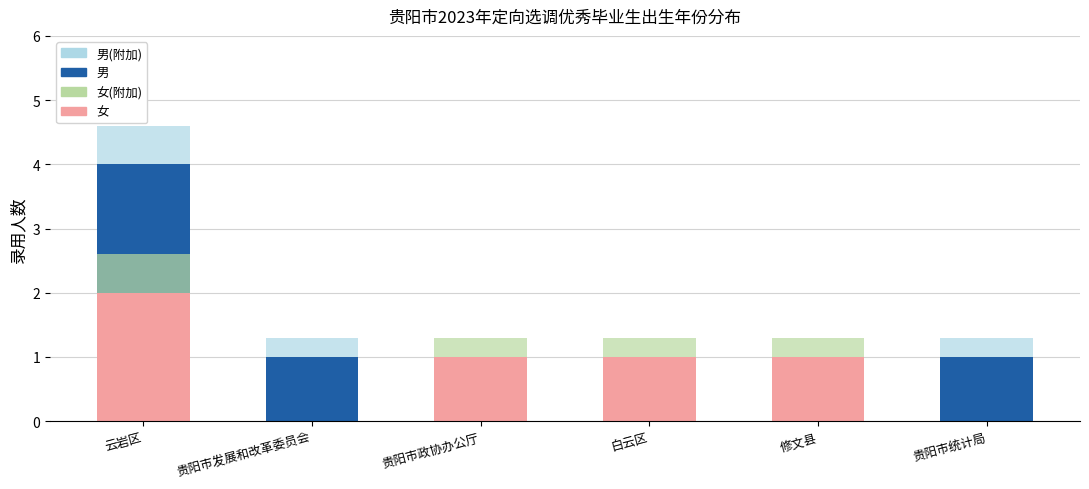

Is it true that 男(附加) equals 0.4 at 云岩区?

False